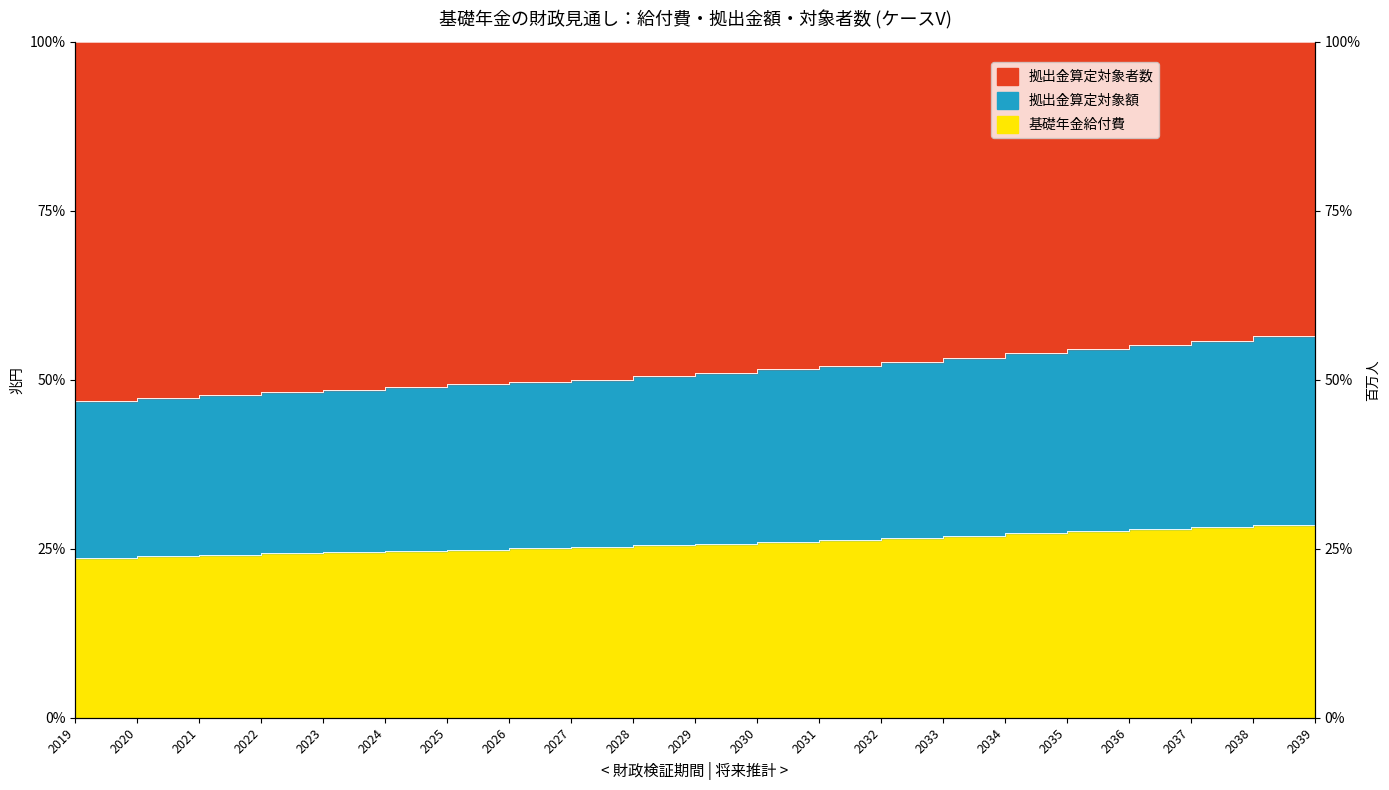

How many data points does each series have?

21